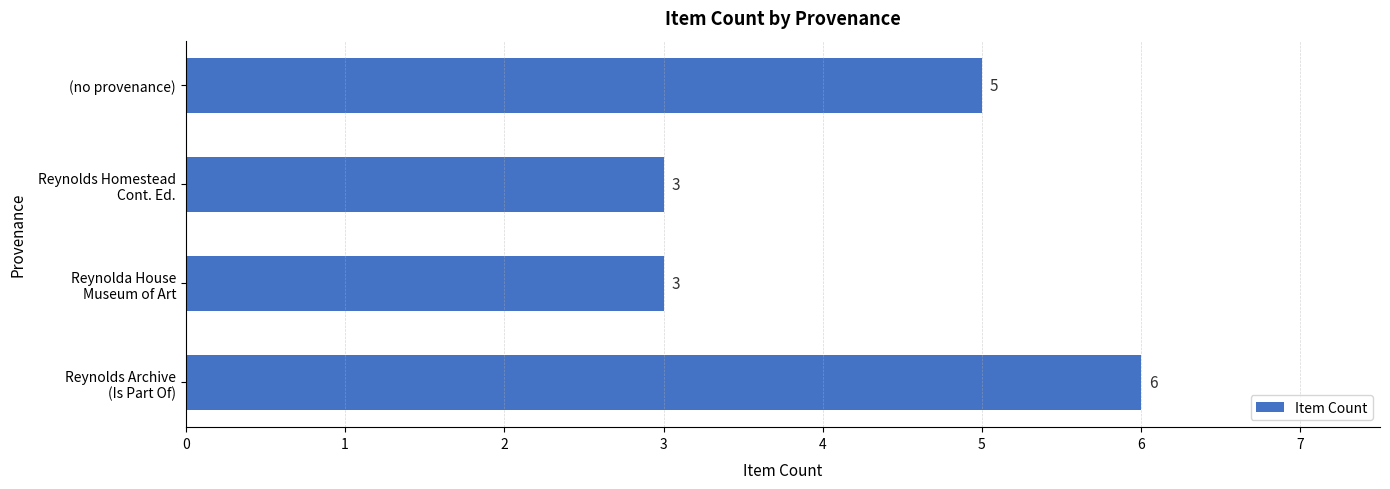

What is the sum of all values?

17